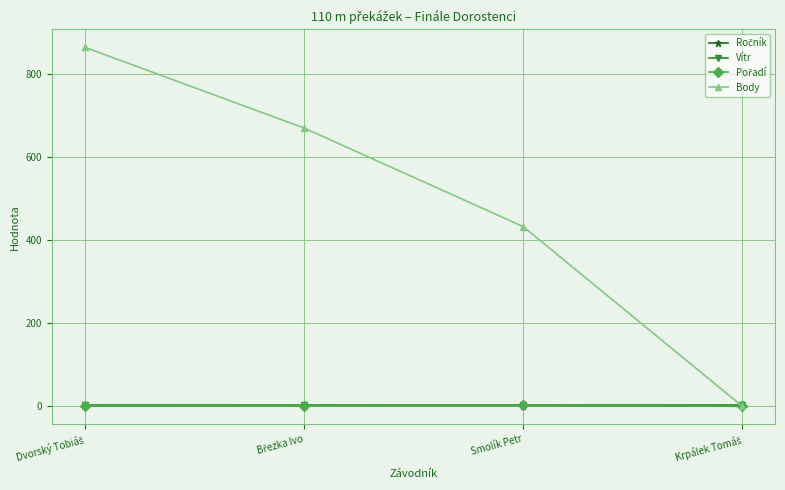

Count the Body values in the range 432 to 863.

3